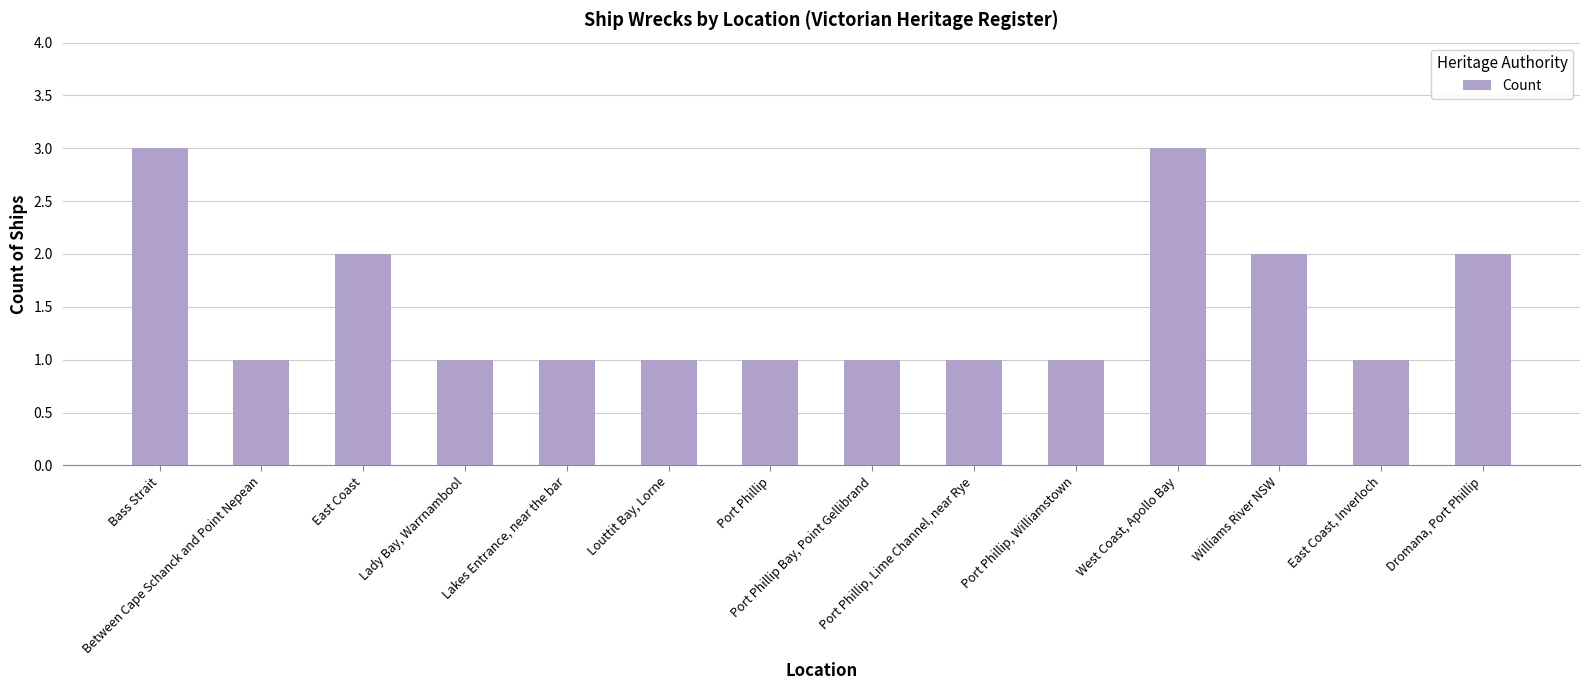

The chart shows a value of 1 at Dromana, Port Phillip. True or false?

False